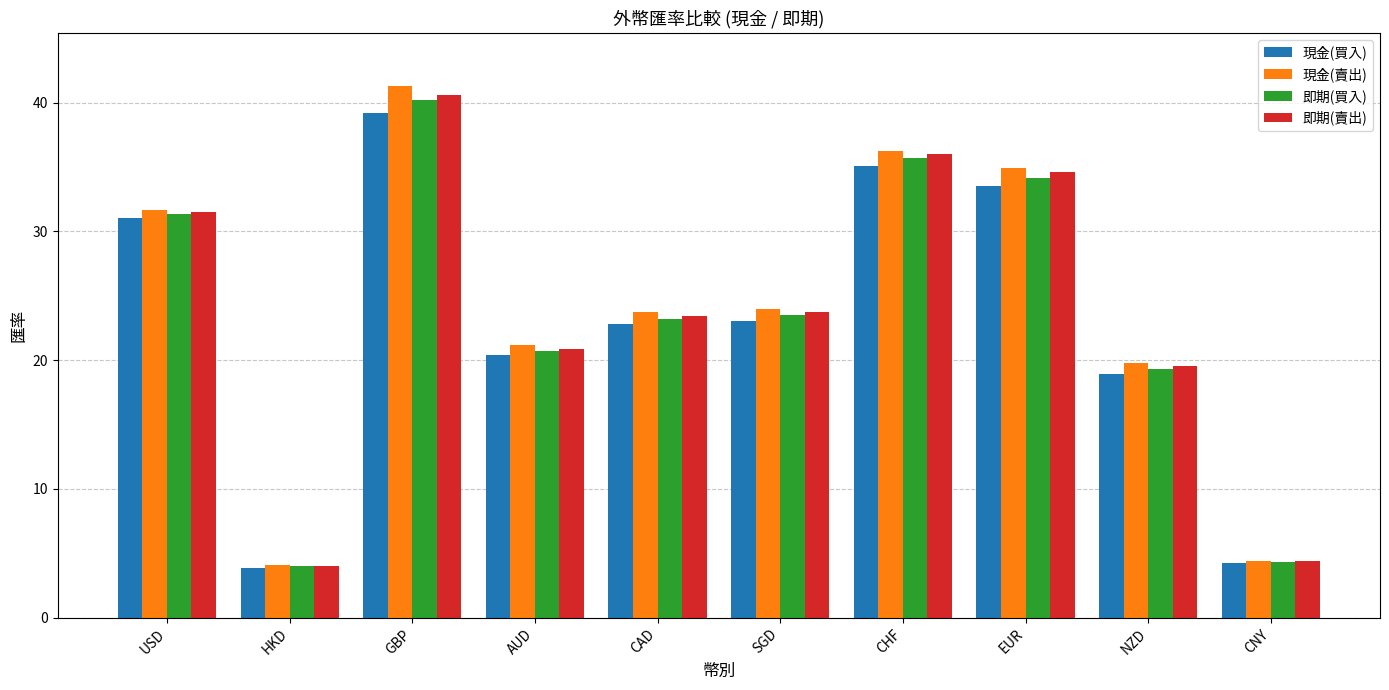

Reading left to right, extract all data points from this chart.

現金(買入): USD=31.0	HKD=3.9	GBP=39.2	AUD=20.4	CAD=22.8	SGD=23.1	CHF=35.1	EUR=33.6	NZD=18.9	CNY=4.3
現金(賣出): USD=31.7	HKD=4.1	GBP=41.3	AUD=21.2	CAD=23.7	SGD=24.0	CHF=36.3	EUR=34.9	NZD=19.8	CNY=4.4
即期(買入): USD=31.4	HKD=4.0	GBP=40.2	AUD=20.7	CAD=23.2	SGD=23.5	CHF=35.7	EUR=34.2	NZD=19.3	CNY=4.3
即期(賣出): USD=31.5	HKD=4.0	GBP=40.6	AUD=20.9	CAD=23.4	SGD=23.7	CHF=36.0	EUR=34.6	NZD=19.5	CNY=4.4